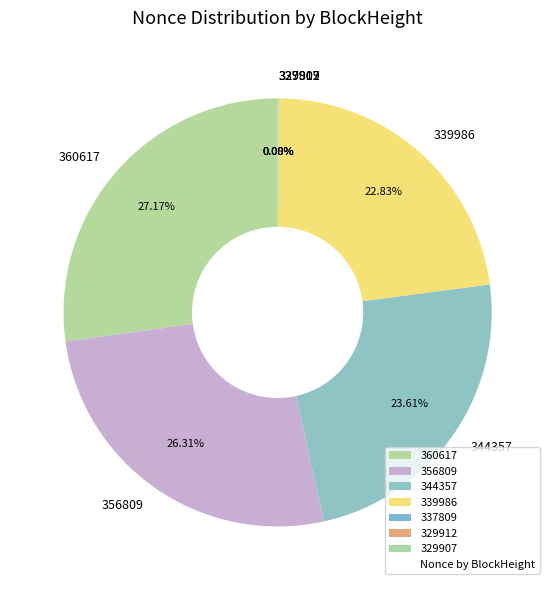

The 329907 slice represents 0% of the pie. True or false?

True